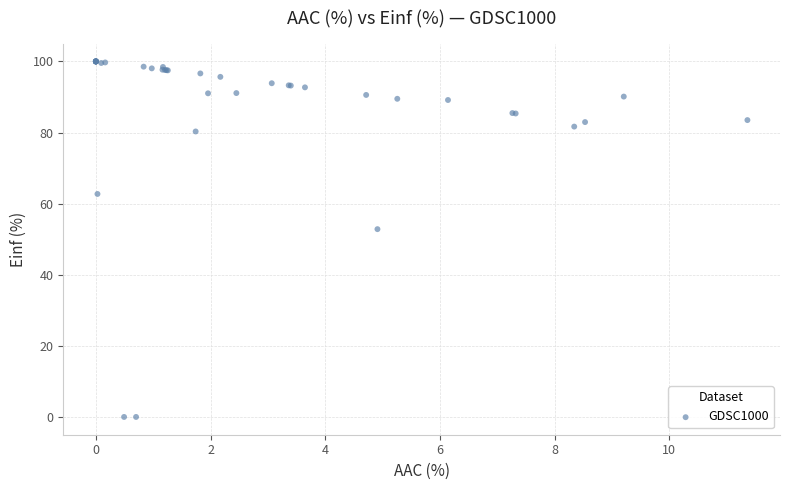

What Y value in the scatter plot is closest to 50?

52.8